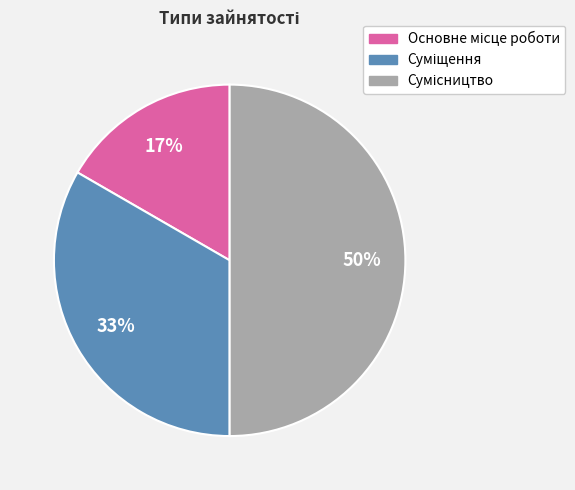

To the nearest percent, what is the difference between the largest and smallest slice percentages?

33%